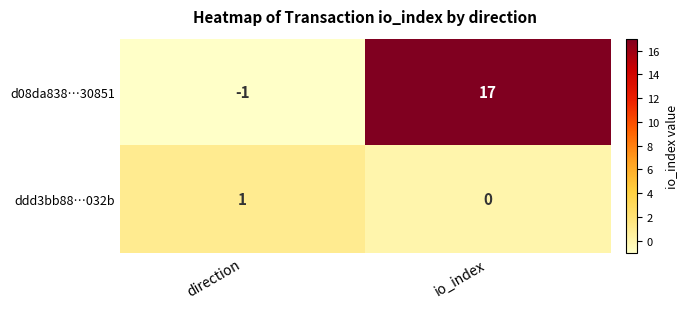

Is it true that d08da838…30851 equals 4 at io_index?

False